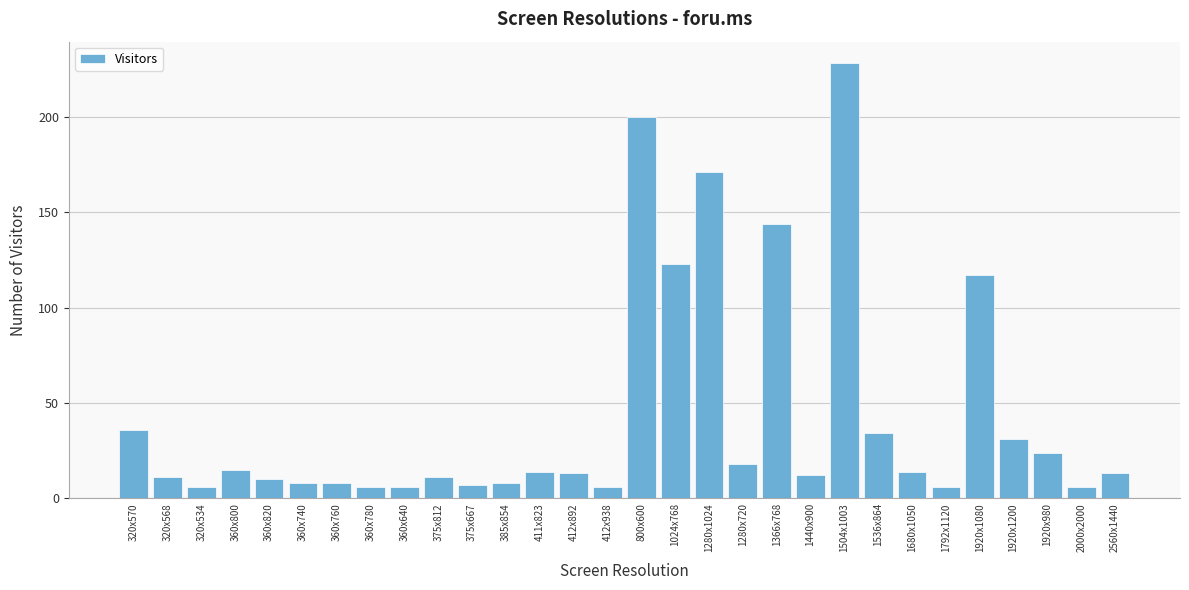

Reading right to left, extract all data points from this chart.

2560x1440=13	2000x2000=6	1920x980=24	1920x1200=31	1920x1080=117	1792x1120=6	1680x1050=14	1536x864=34	1504x1003=228	1440x900=12	1366x768=144	1280x720=18	1280x1024=171	1024x768=123	800x600=200	412x938=6	412x892=13	411x823=14	385x854=8	375x667=7	375x812=11	360x640=6	360x780=6	360x760=8	360x740=8	360x820=10	360x800=15	320x534=6	320x568=11	320x570=36